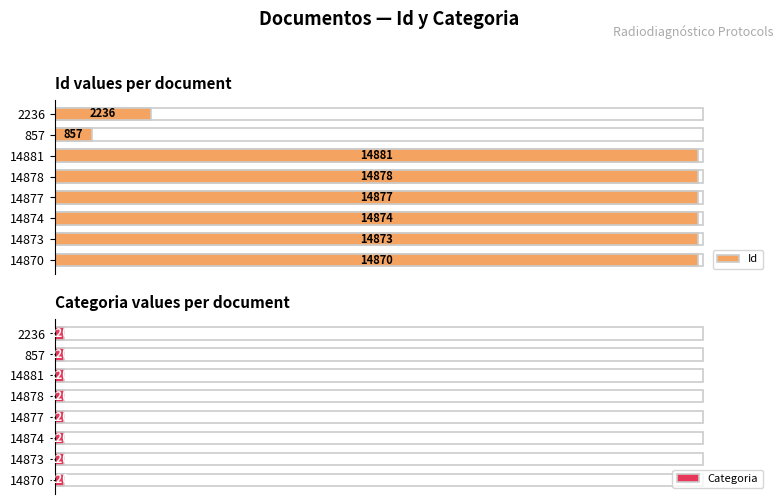

List the series in order of their peak value, lowest first.

Categoria, Id